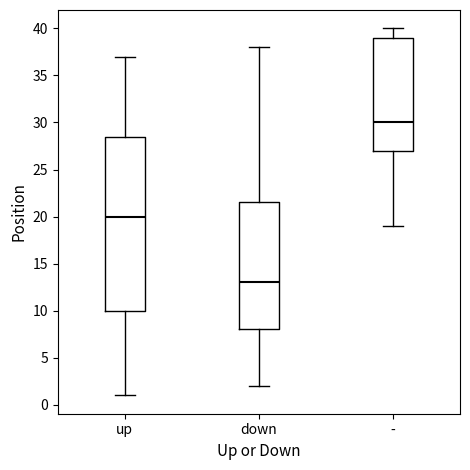

Where does the median line of the box for up sit on the y-axis? The values are not printed on the chart, so give them approximately, as read against the axis.

20.0